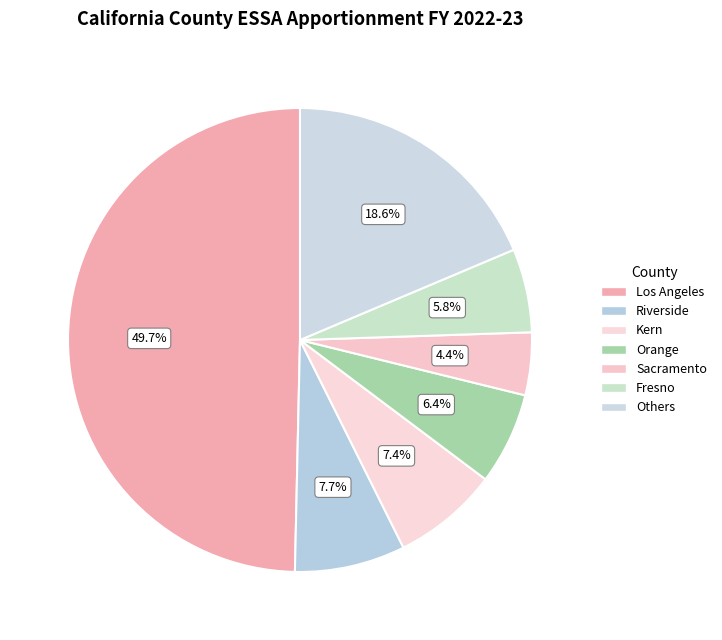

Count the number of slices in the pie.

7